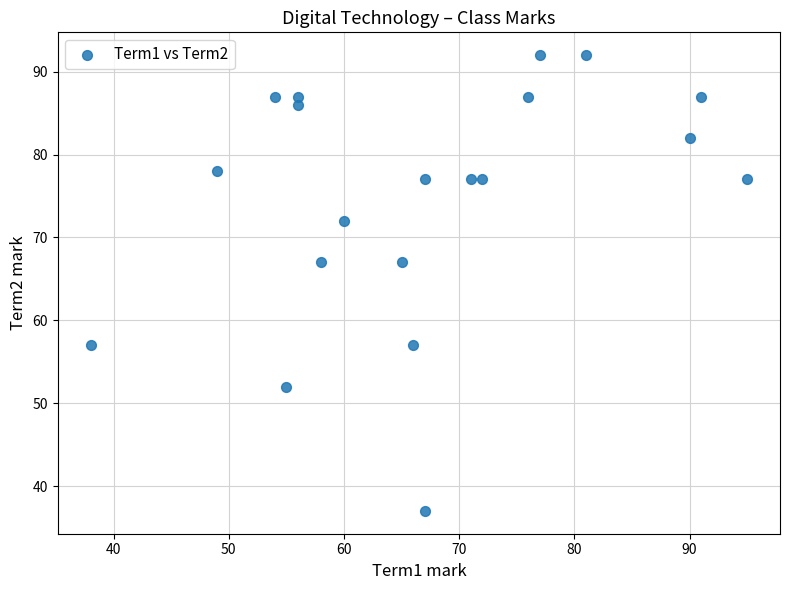

What is the range of Y values (max minus min)?

55